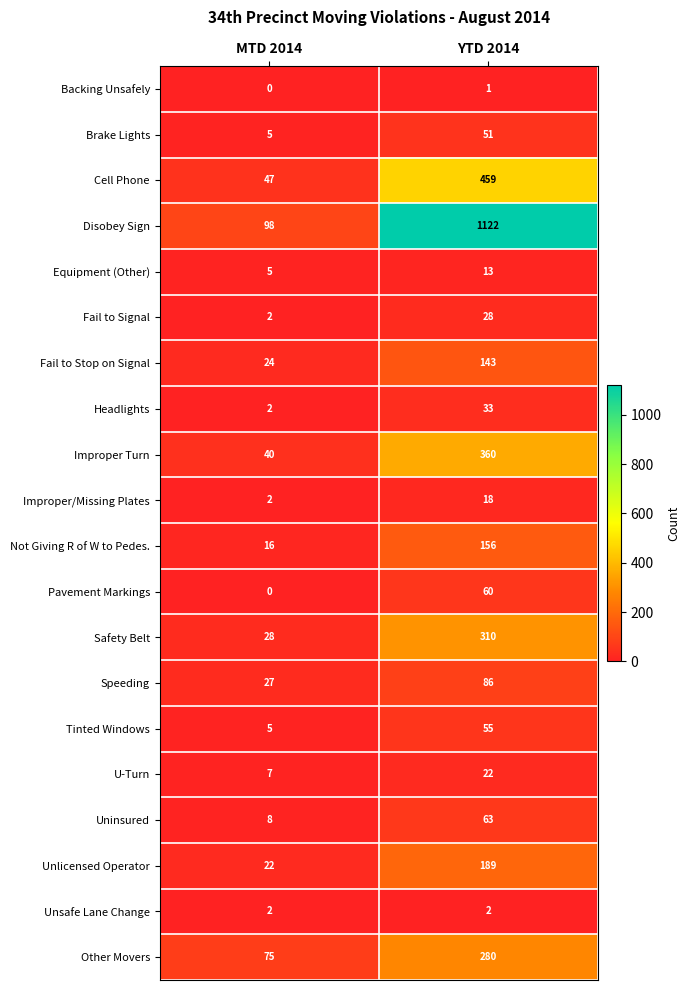

What is the greatest value displayed?

1122